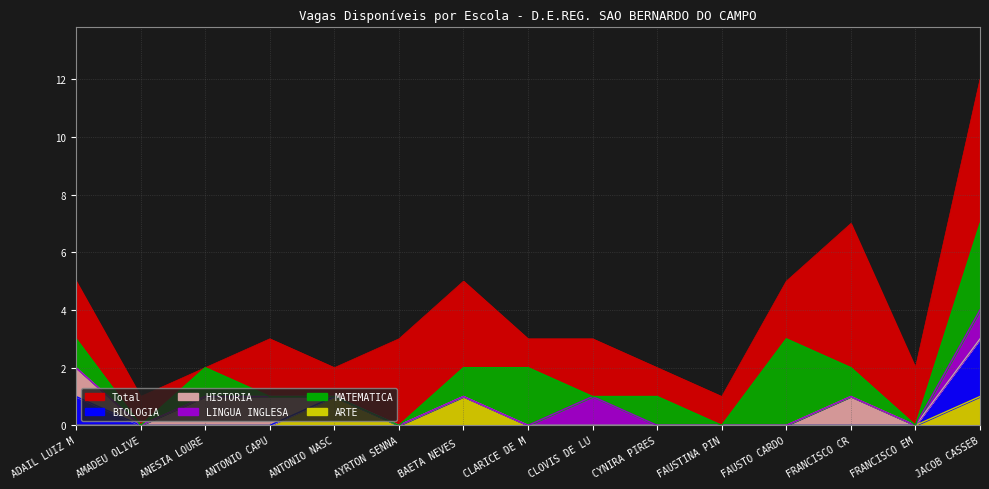

What is the sum of all HISTORIA values?

4